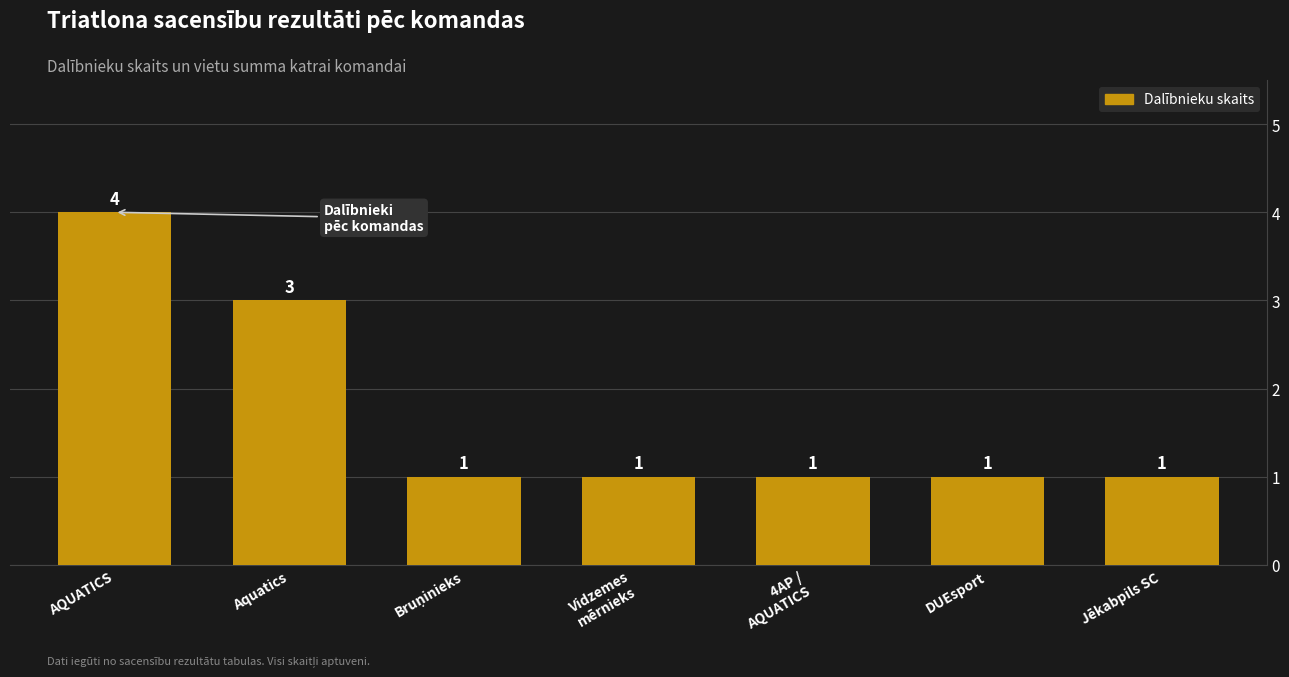

Reading left to right, transcribe all the data shown in this chart.

4	3	1	1	1	1	1